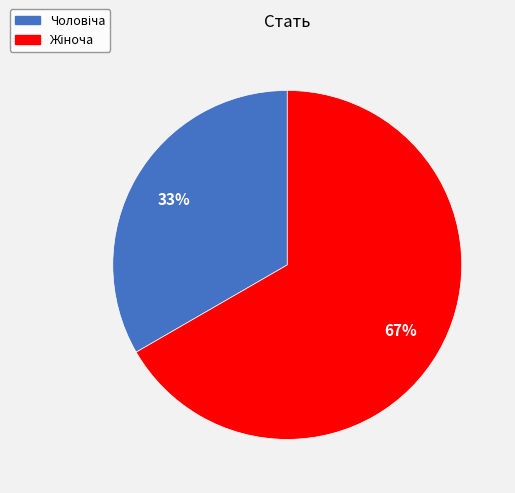

To the nearest percent, what is the average slice percentage?

50%